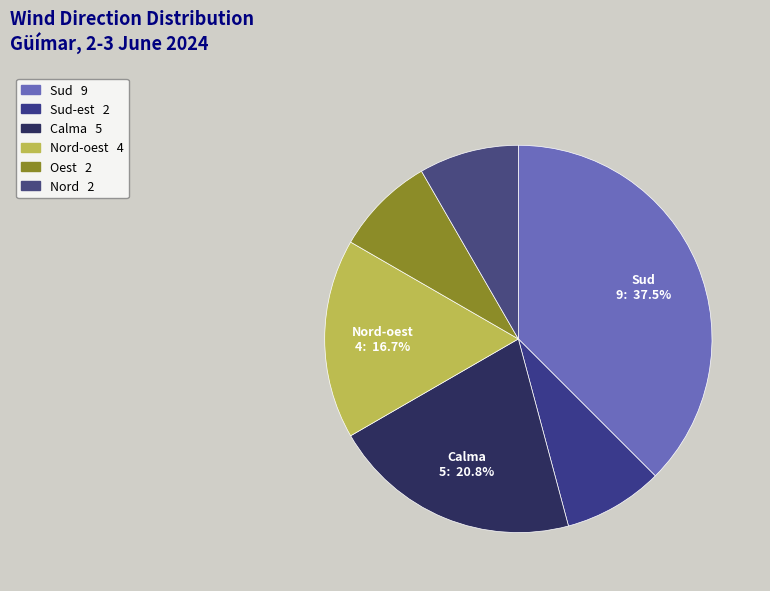

How many segments does this pie chart have?

6